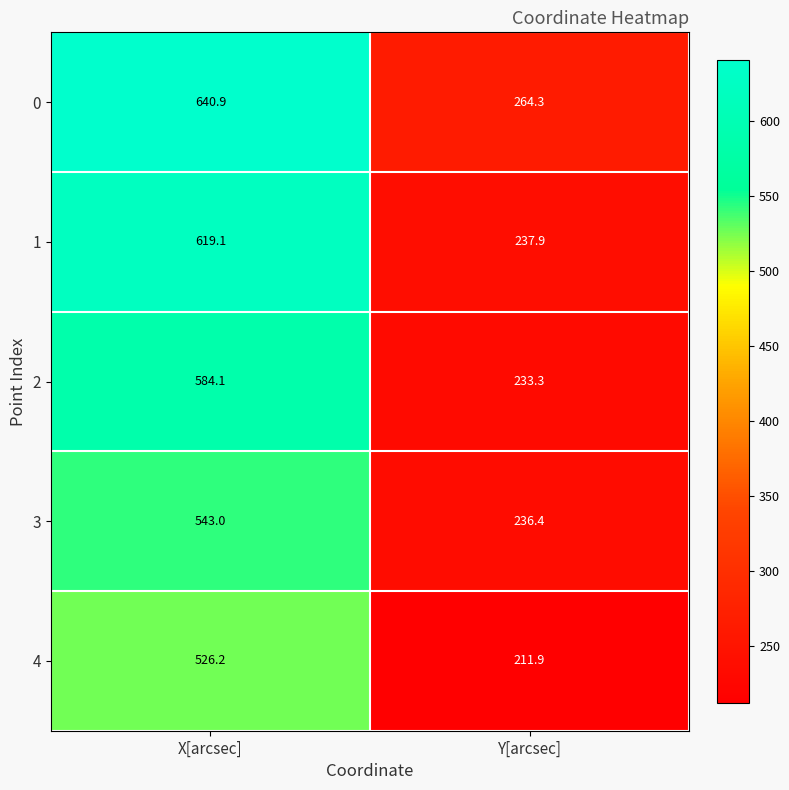

At how many categories does at least one series exceed 555?

1